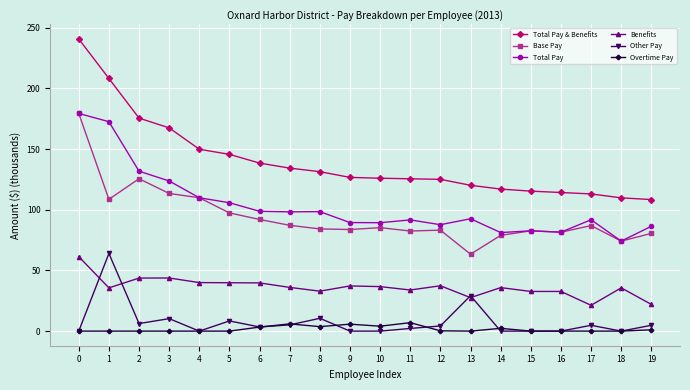

How many lines are shown in the chart?

6